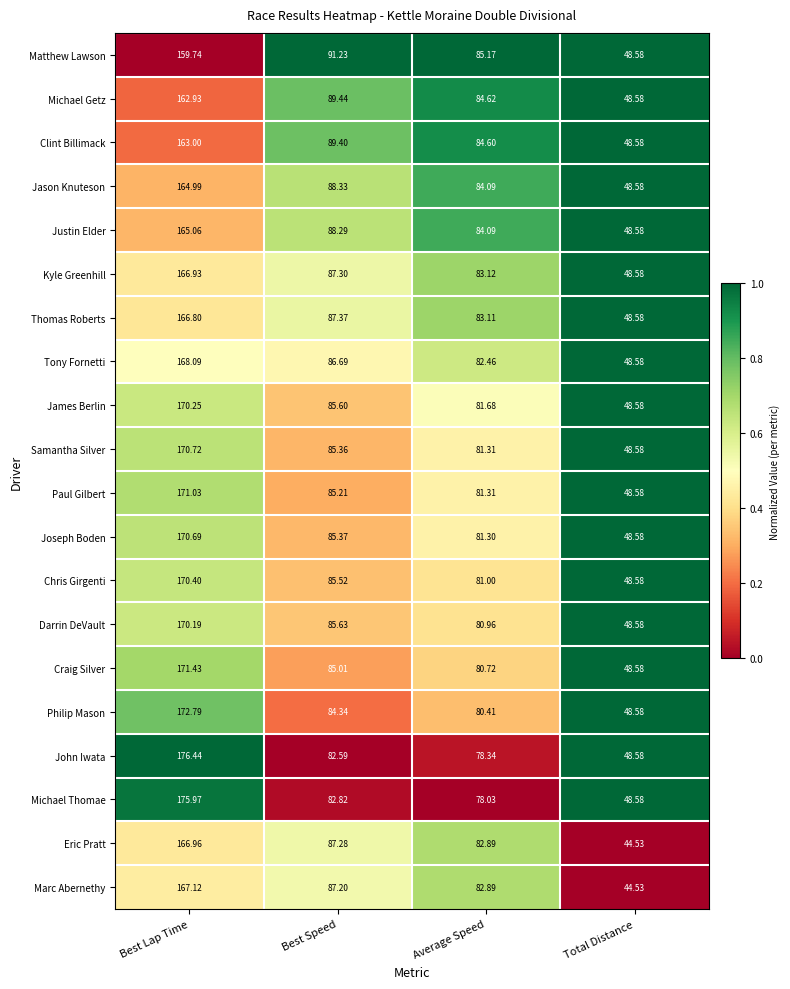

What is the maximum value shown in the chart?

176.4